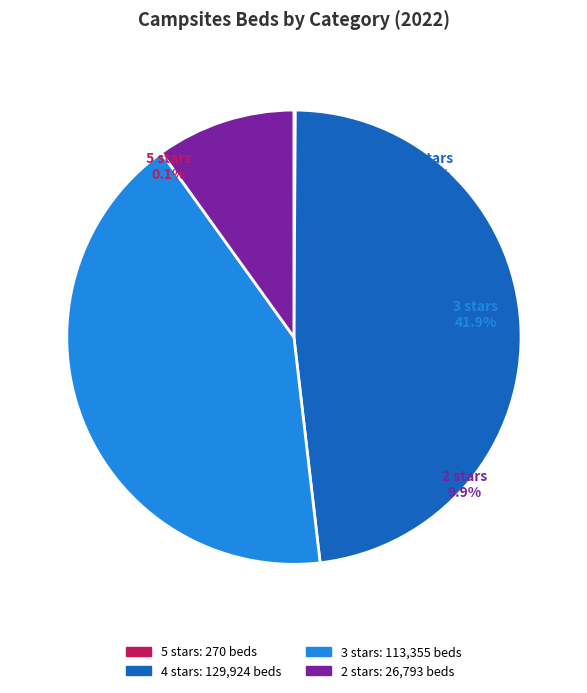

Which category has the biggest portion of the pie?

4 stars